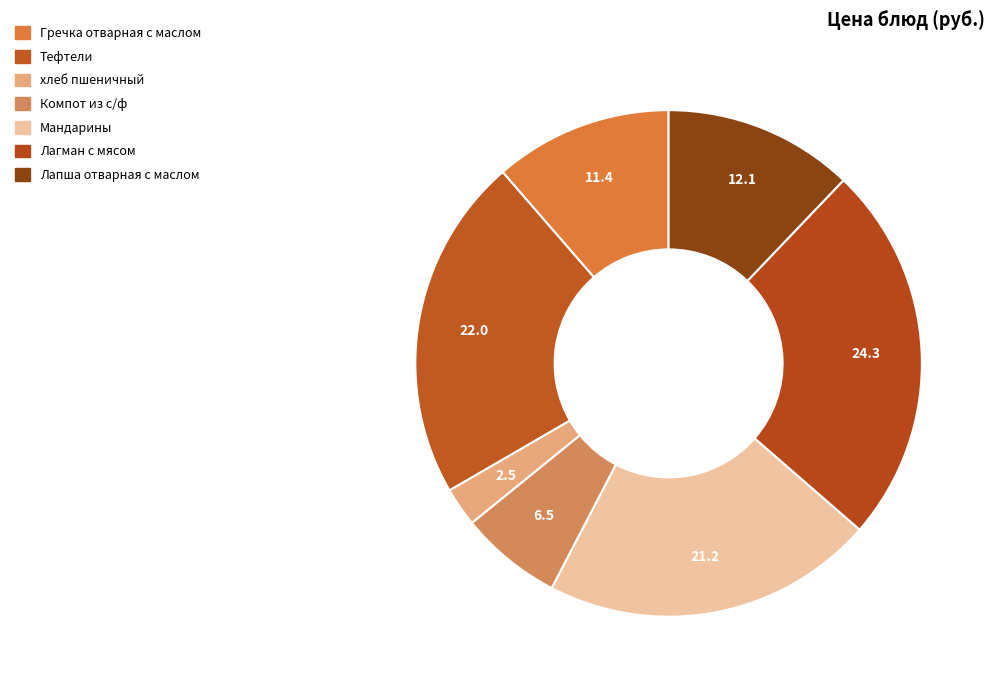

The Лапша отварная с маслом slice represents 12% of the pie. True or false?

True